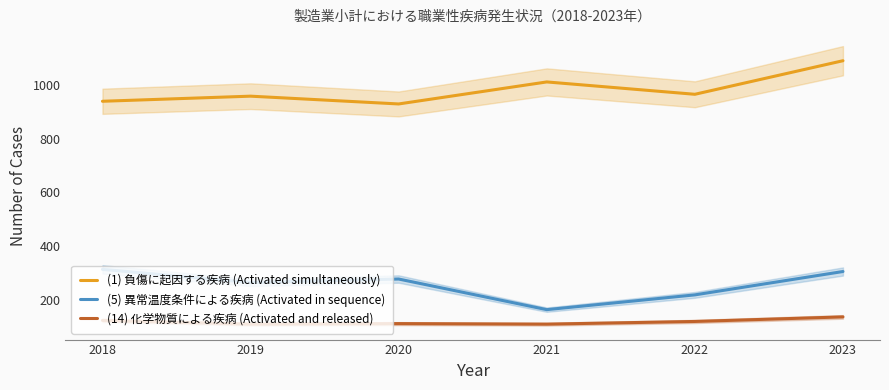

At which category does the chart reach its minimum across all series?

2019